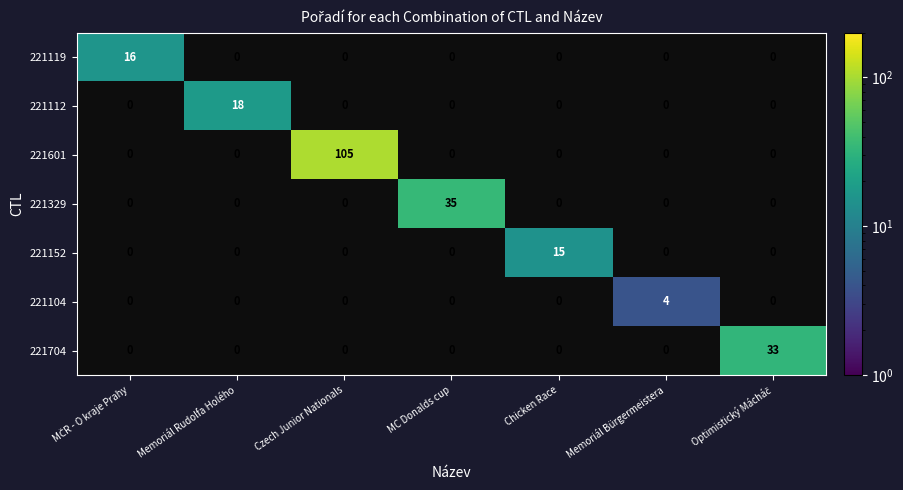

Rank the series by their maximum value, from lowest to highest.

221104, 221152, 221119, 221112, 221704, 221329, 221601